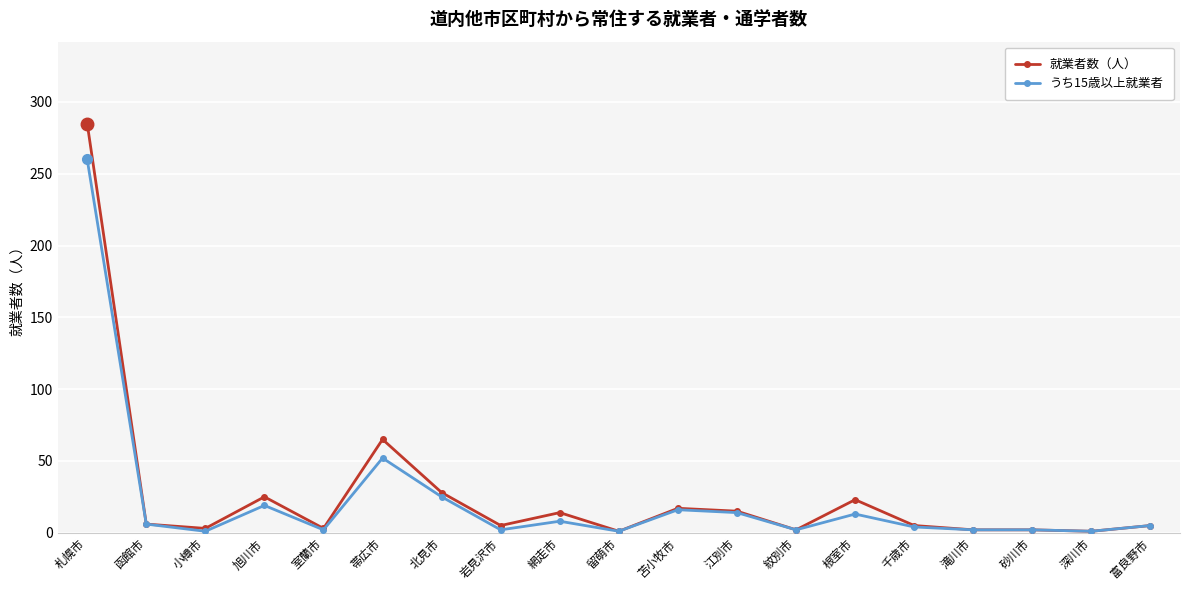

What is the total value across all series at 網走市?

22